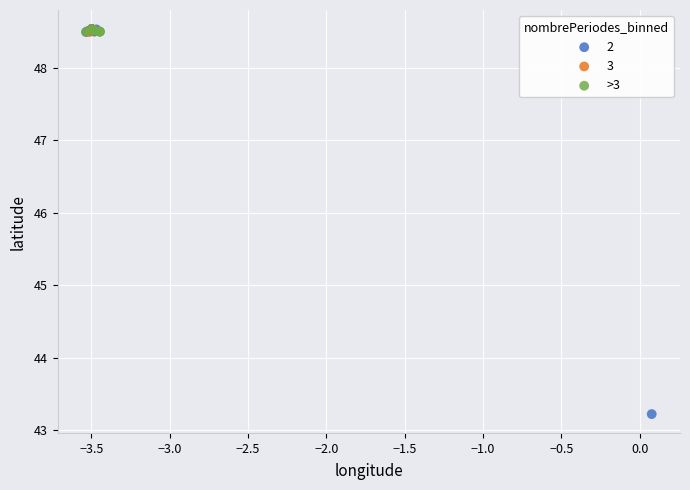

What are all the series names shown in the legend?

2, 3, >3